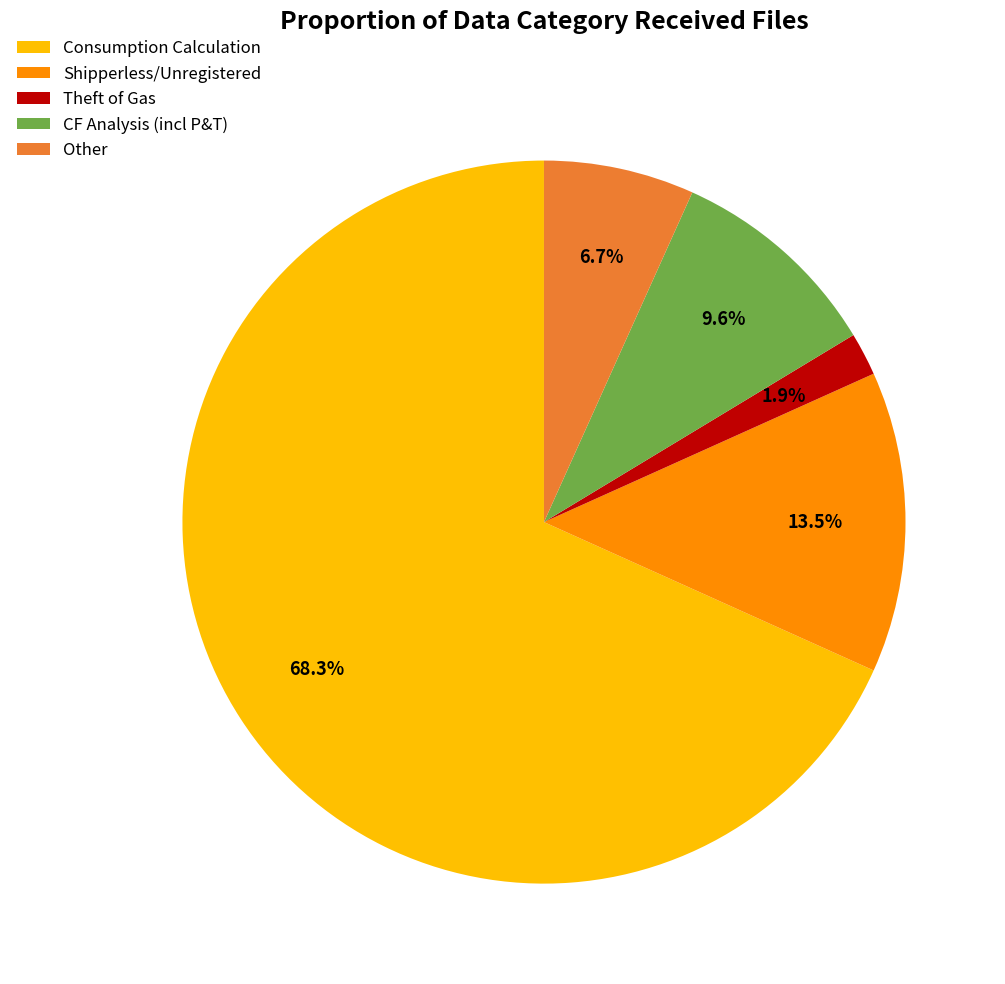

How many slices are in this pie chart?

5